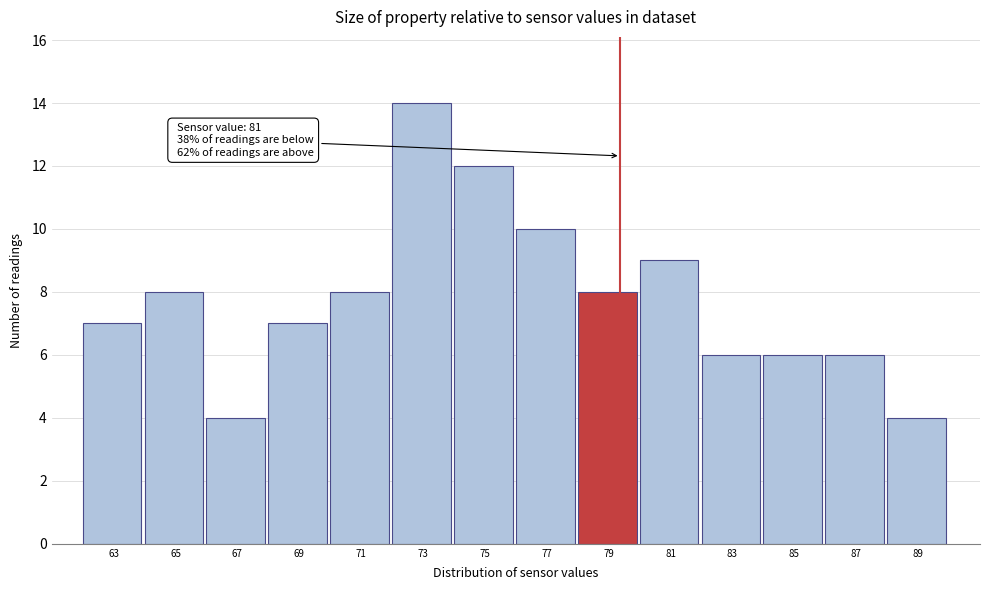

Reading left to right, extract all data points from this chart.

7	8	4	7	8	14	12	10	8	9	6	6	6	4